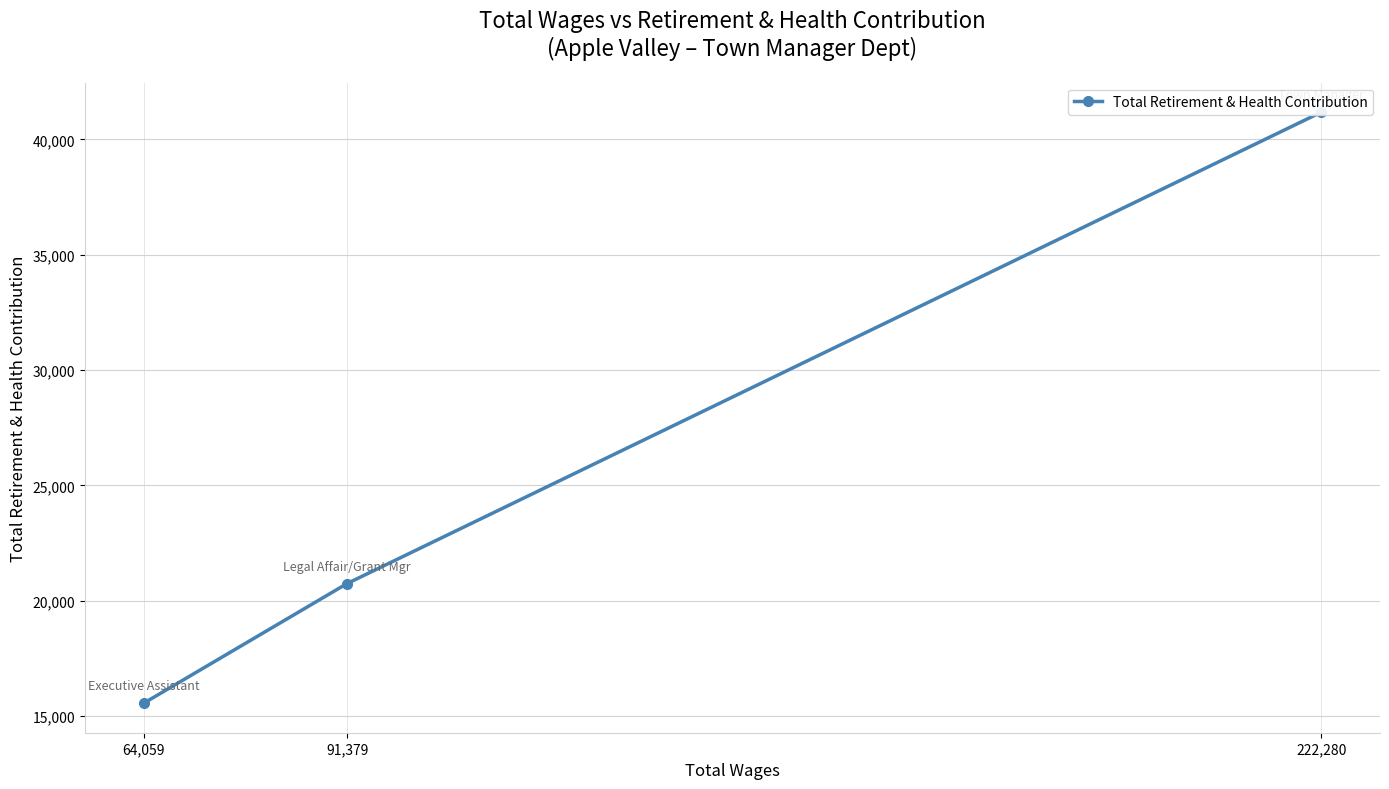

Which category has the lowest value across all series?

64,059